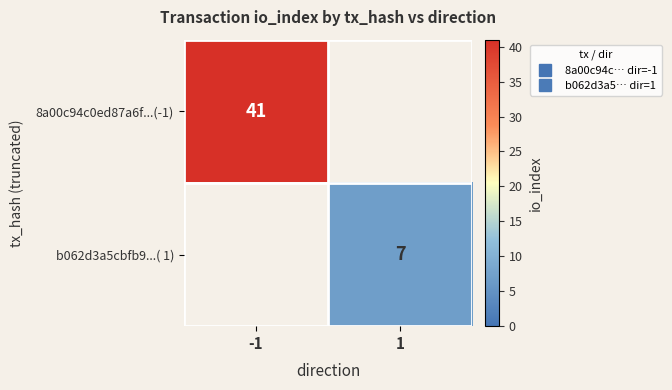

Which label corresponds to the largest value in the chart?

-1